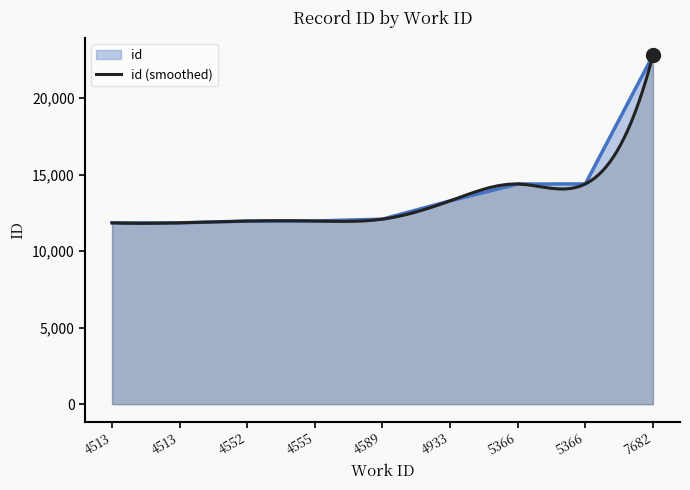

Reading left to right, transcribe all the data shown in this chart.

11848	11849	11966	11971	12091	13287	14388	14393	22798